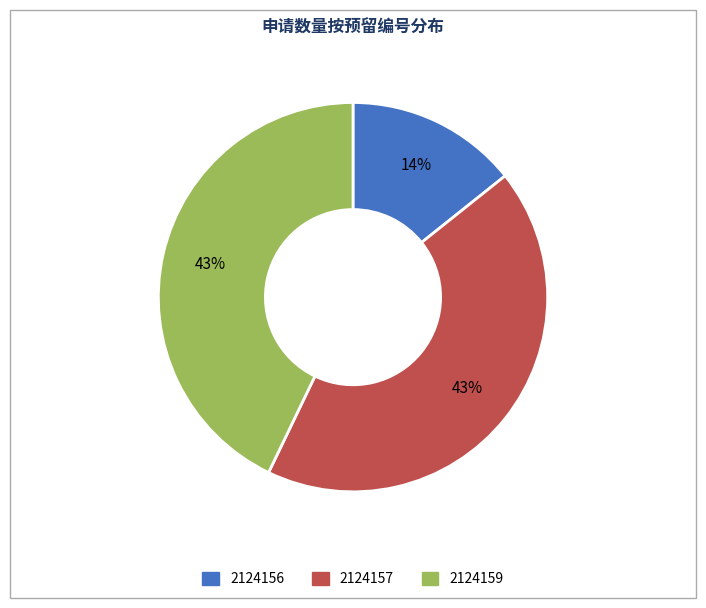

The 2124156 slice represents 7% of the pie. True or false?

False